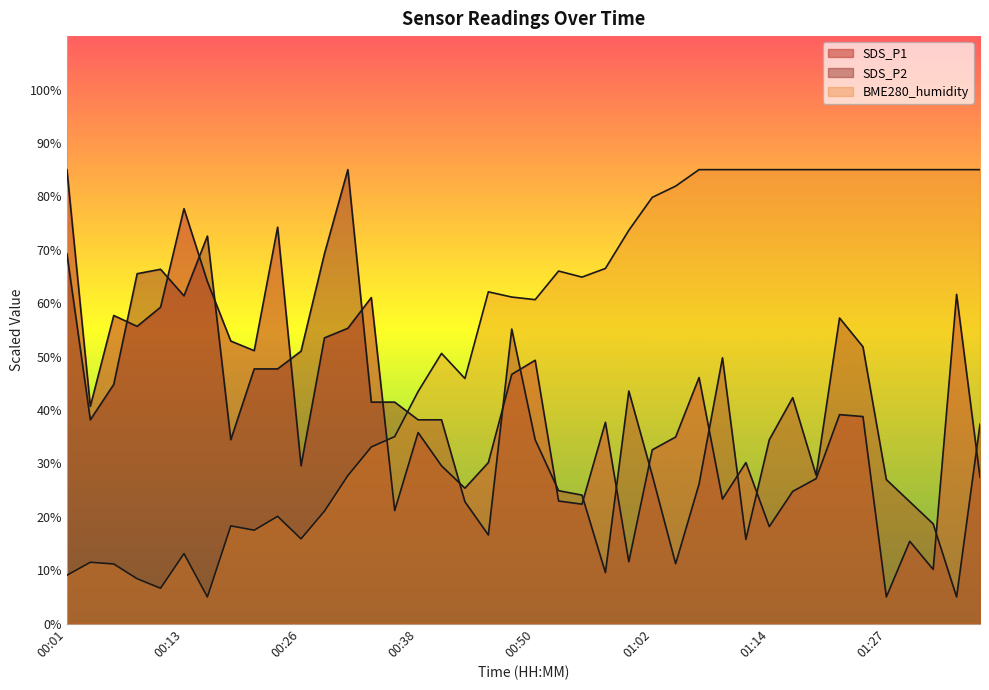

Reading right to left, list all the values displayed in this chart.

SDS_P1: 01:36=27.4	01:34=61.6	01:31=10.1	01:29=15.4	01:27=5.0	01:24=38.8	01:22=39.1	01:19=27.2	01:17=24.8	01:14=18.2	01:12=30.1	01:10=23.3	01:07=46.1	01:05=34.9	01:02=32.5	01:00=11.6	00:57=37.7	00:55=22.4	00:52=23.0	00:50=49.3	00:47=46.7	00:45=30.1	00:43=25.4	00:40=29.6	00:38=35.8	00:35=21.2	00:33=61.0	00:30=55.3	00:28=53.5	00:26=29.6	00:23=74.2	00:21=51.1	00:18=52.9	00:16=64.0	00:13=77.7	00:11=59.3	00:08=55.7	00:06=57.7	00:03=40.7	00:01=85.0
SDS_P2: 01:36=37.3	01:34=5.0	01:31=18.7	01:29=22.8	01:27=27.0	01:24=51.8	01:22=57.2	01:19=27.8	01:17=42.3	01:14=34.4	01:12=15.8	01:10=49.8	01:07=26.1	01:05=11.2	01:02=27.8	01:00=43.5	00:57=9.6	00:55=24.1	00:52=24.9	00:50=34.4	00:47=55.2	00:45=16.6	00:43=22.8	00:40=38.2	00:38=38.2	00:35=41.5	00:33=41.5	00:30=85.0	00:28=69.2	00:26=51.0	00:23=47.7	00:21=47.7	00:18=34.4	00:16=72.6	00:13=61.4	00:11=66.3	00:08=65.5	00:06=44.8	00:03=38.2	00:01=69.2
BME280_humidity: 01:36=85.0	01:34=85.0	01:31=85.0	01:29=85.0	01:27=85.0	01:24=85.0	01:22=85.0	01:19=85.0	01:17=85.0	01:14=85.0	01:12=85.0	01:10=85.0	01:07=85.0	01:05=81.9	01:02=79.8	01:00=73.6	00:57=66.5	00:55=64.9	00:52=66.0	00:50=60.7	00:47=61.1	00:45=62.1	00:43=45.9	00:40=50.6	00:38=43.5	00:35=35.0	00:33=33.1	00:30=27.7	00:28=21.1	00:26=15.9	00:23=20.1	00:21=17.5	00:18=18.3	00:16=5.0	00:13=13.1	00:11=6.6	00:08=8.4	00:06=11.2	00:03=11.5	00:01=9.1